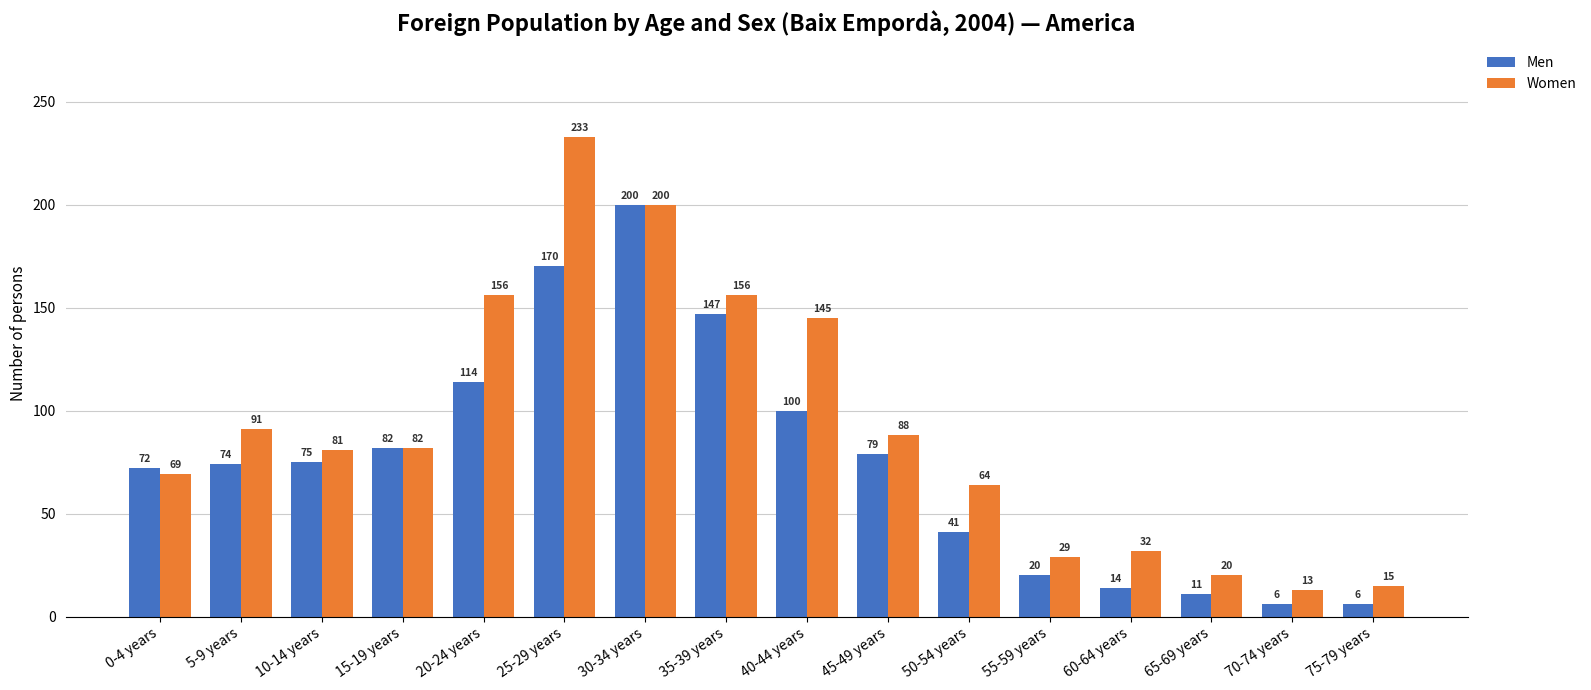

What is the difference between the Men values at 30-34 years and 60-64 years?

186